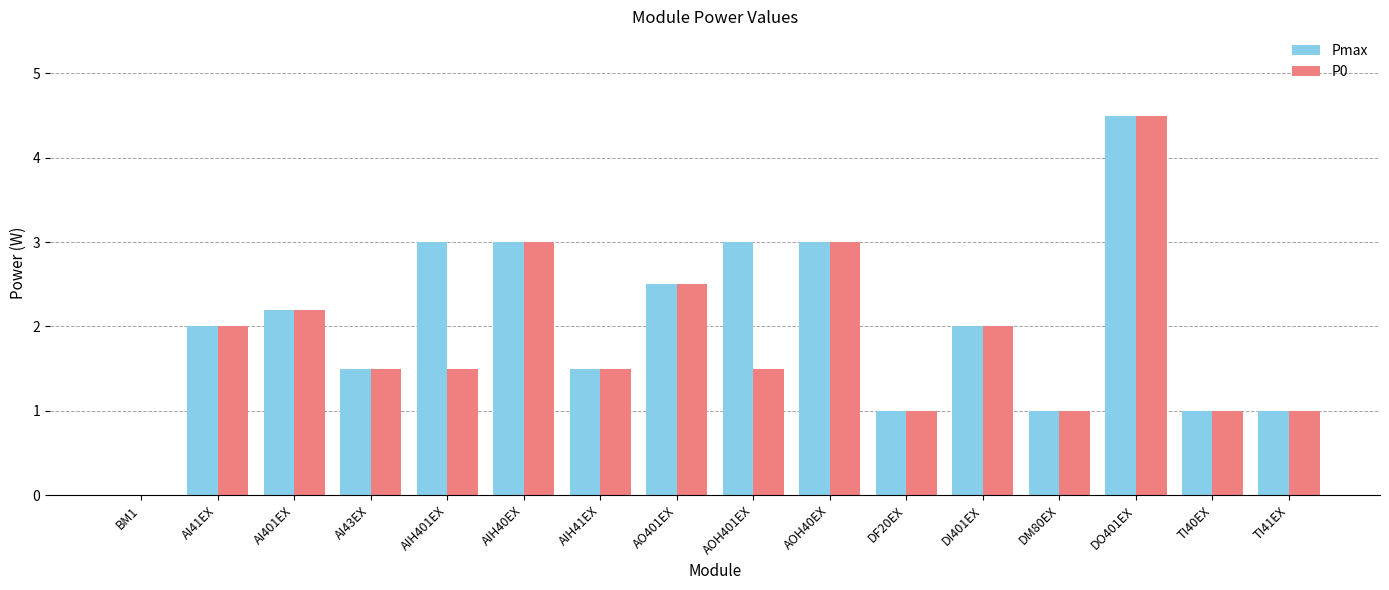

What is the sum of the Pmax values at AOH40EX and AI41EX?

5.0